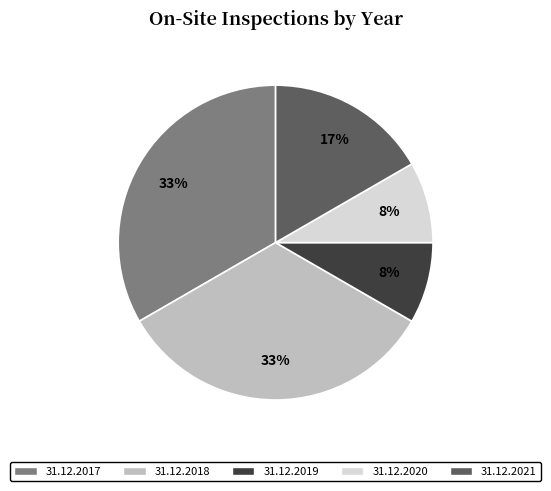

Which has a higher value, 31.12.2018 or 31.12.2019?

31.12.2018